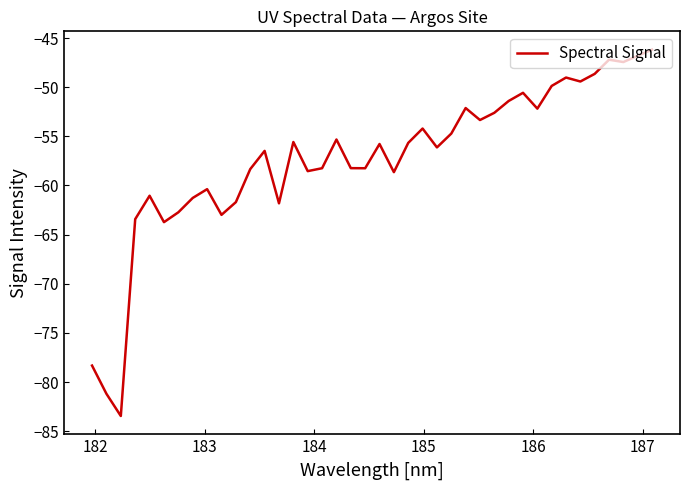

What is the difference between the second highest and second lowest values?

34.4